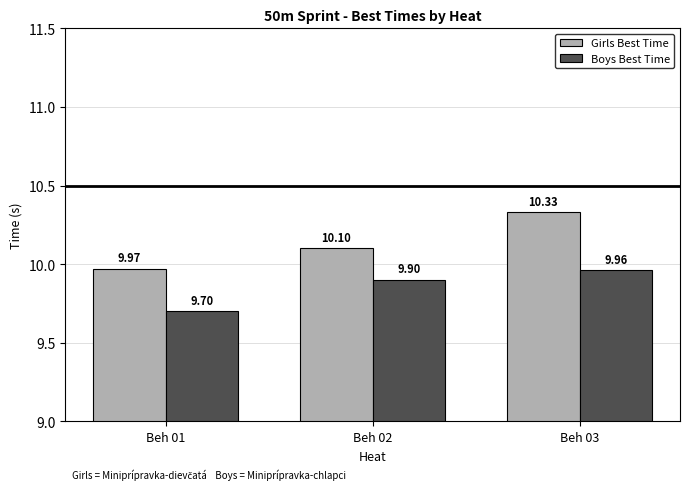

What is the difference between the highest and lowest values at Beh 03?

0.4